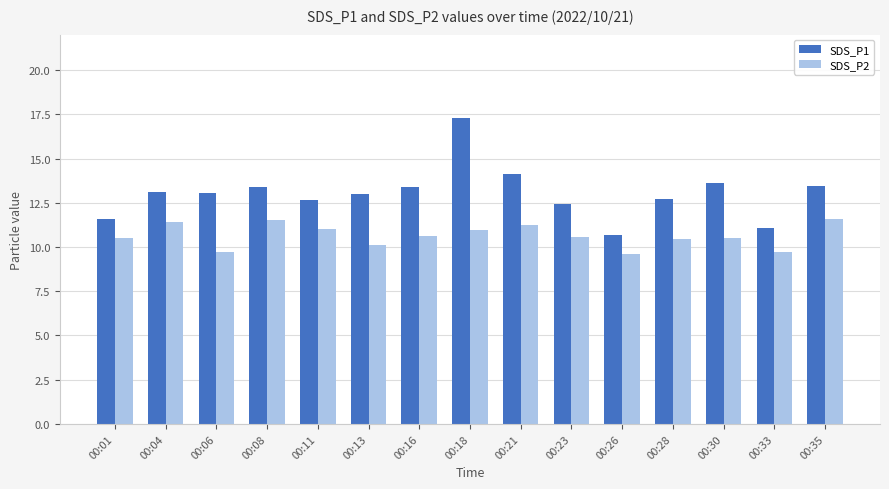

Which series changed the most between 00:01 and 00:16?

SDS_P1